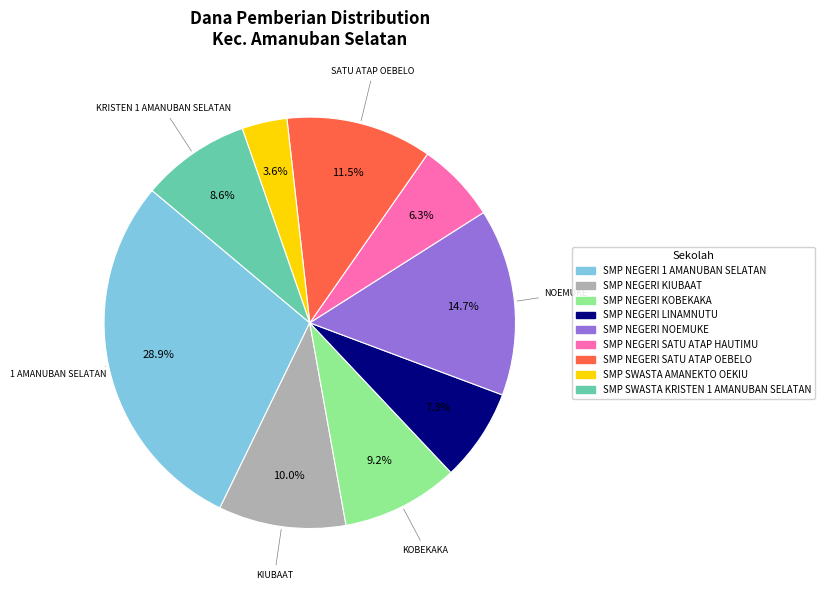

To the nearest percent, what is the difference between the largest and smallest slice percentages?

25%